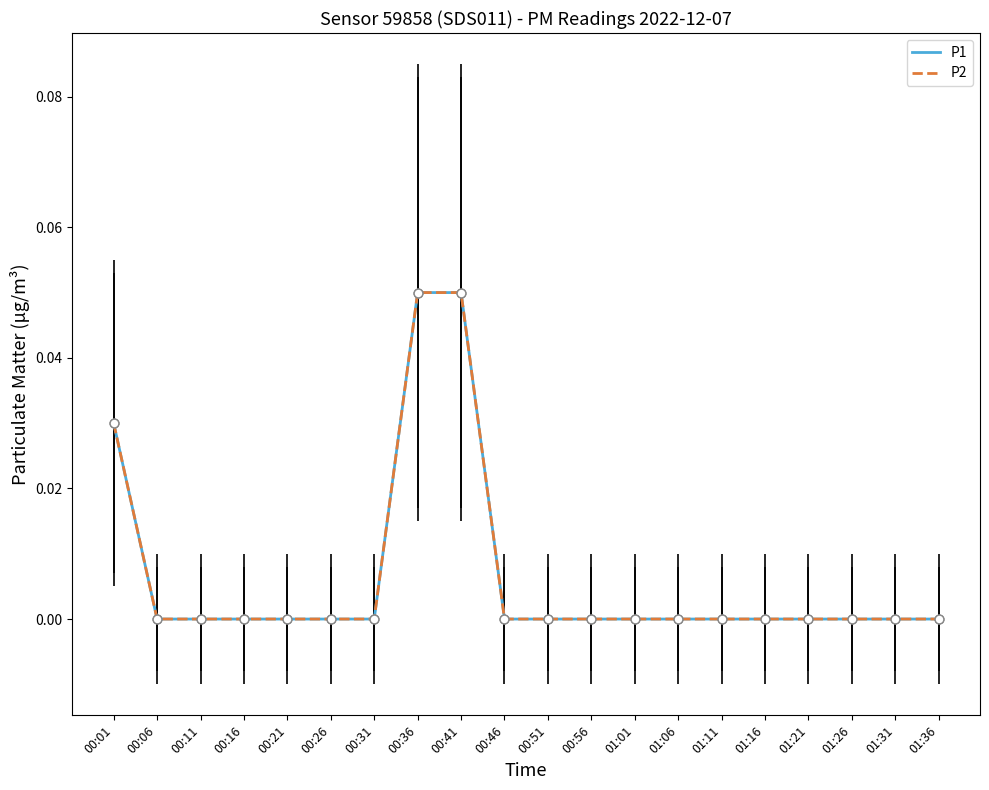

What are all the series names shown in the legend?

P1, P2